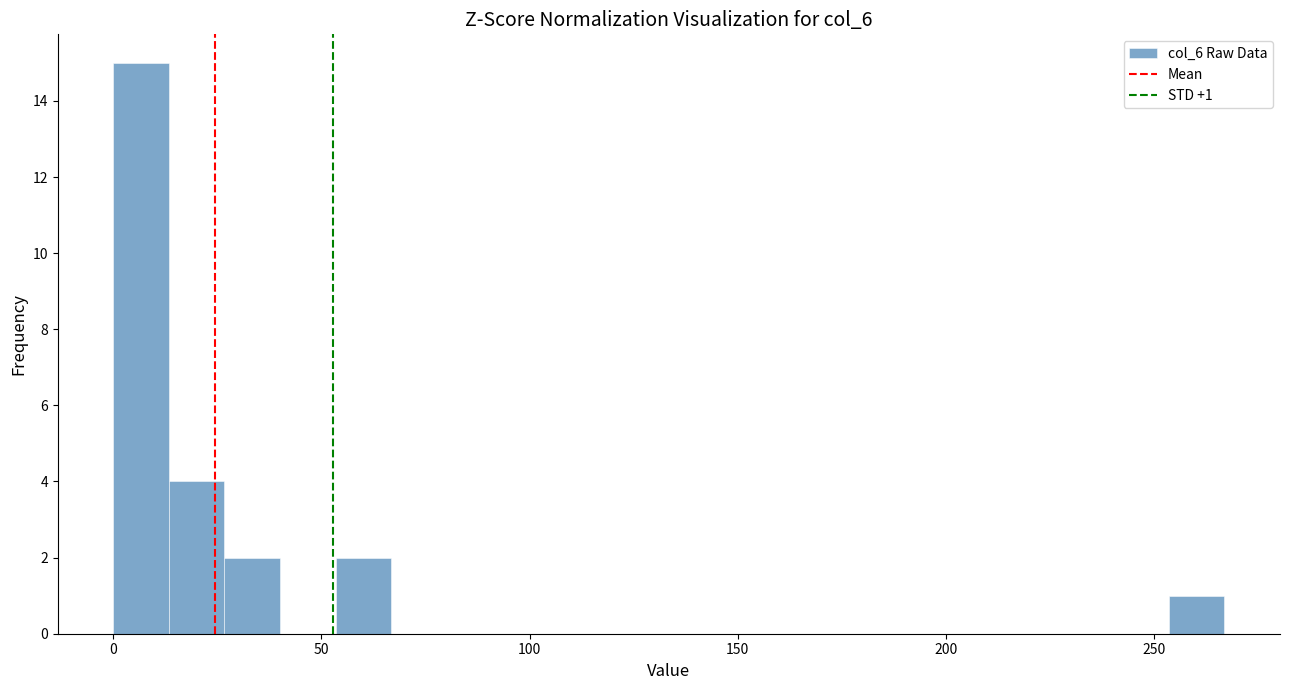

Read against the x-axis, roughly where is the centre of the tallest bar?

5